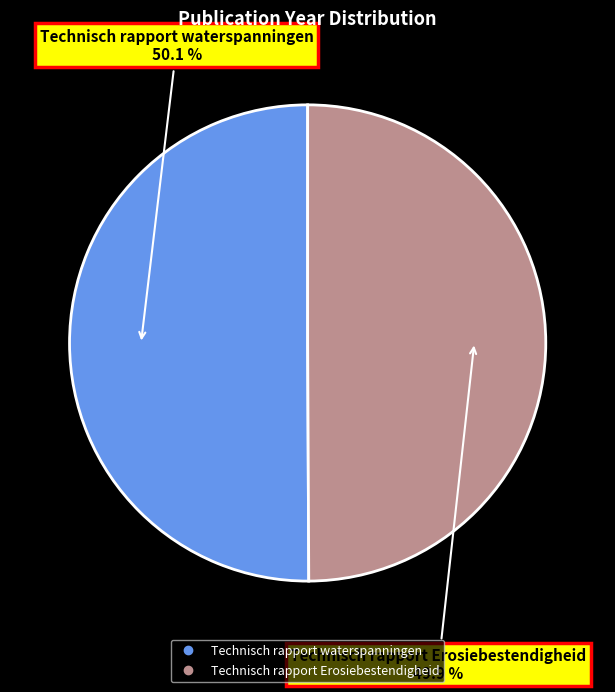

What is the ratio of the value at Technisch rapport waterspanningen to the value at Technisch rapport Erosiebestendigheid?

1.0